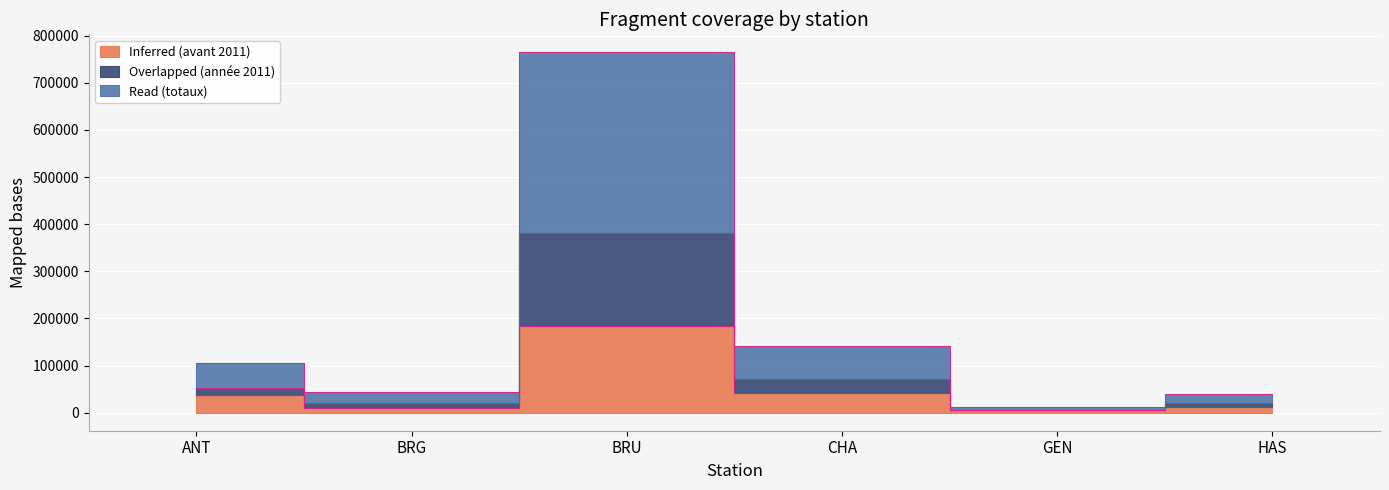

At which label does Read (totaux) reach its peak?

BRU